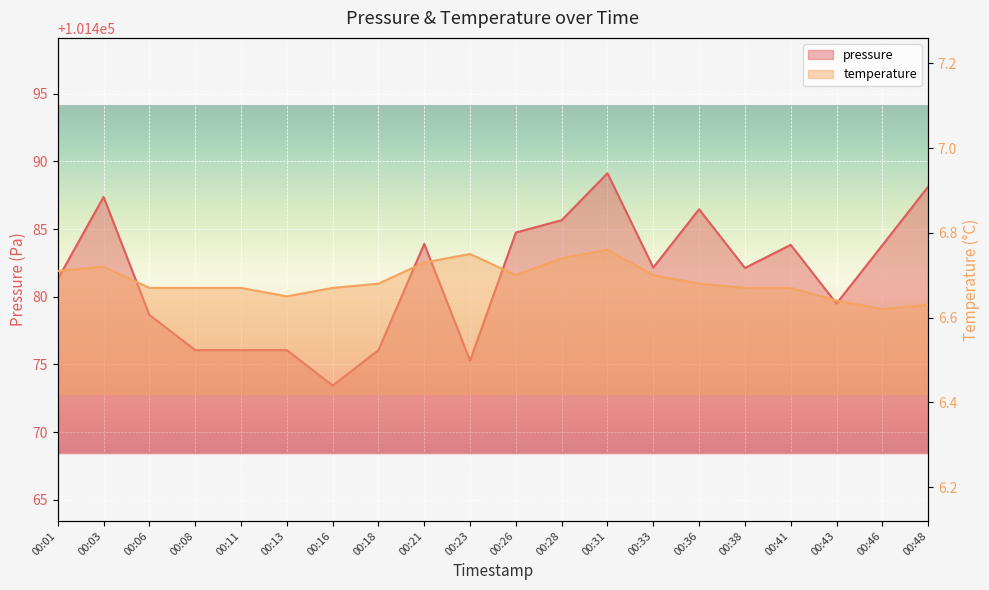

The pressure series shows 101473.4 at 00:16. True or false?

True